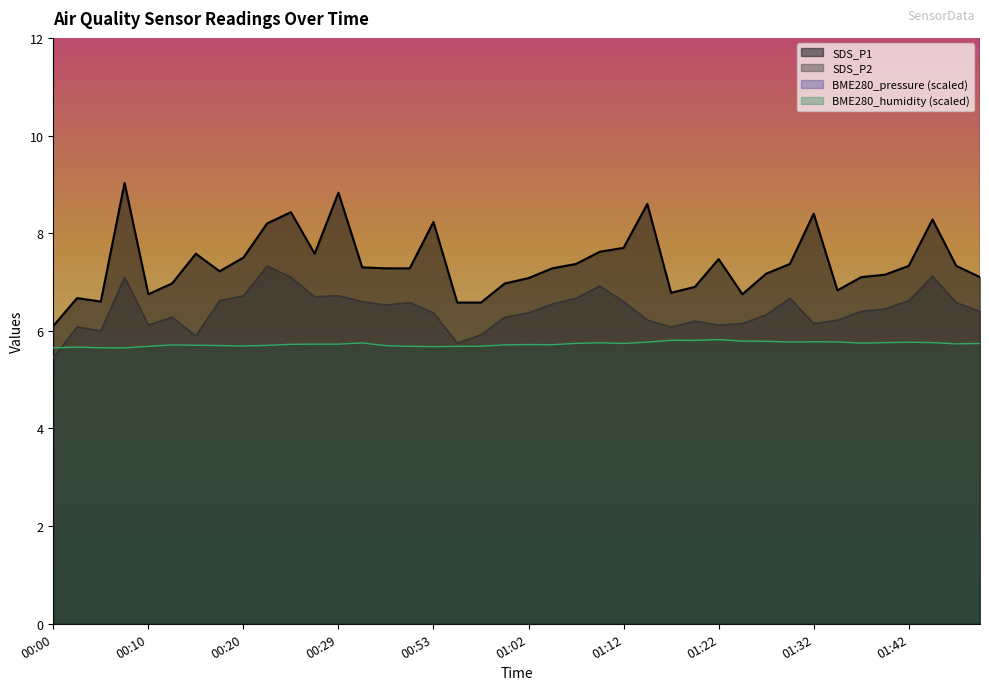

Which series has the largest total across all categories?

BME280_pressure_norm